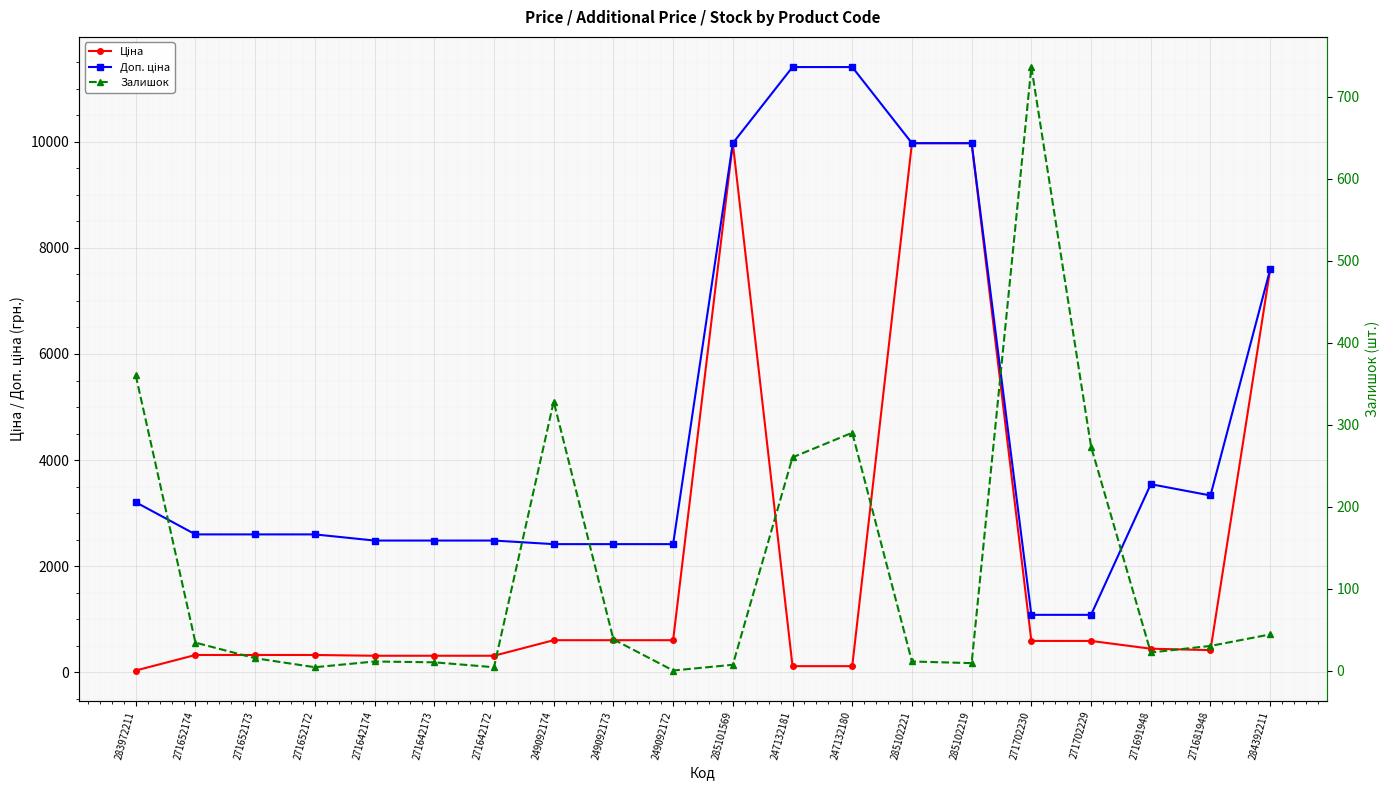

Is it true that Ціна equals 28.0 at 247132180?

False